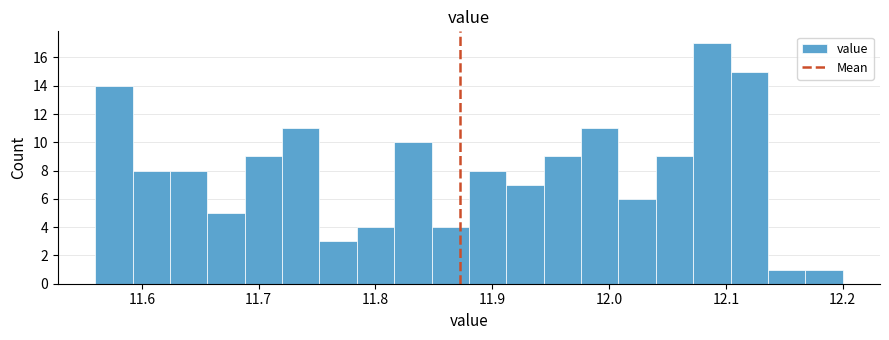

Read against the x-axis, roughly where is the centre of the tallest bar?

12.09